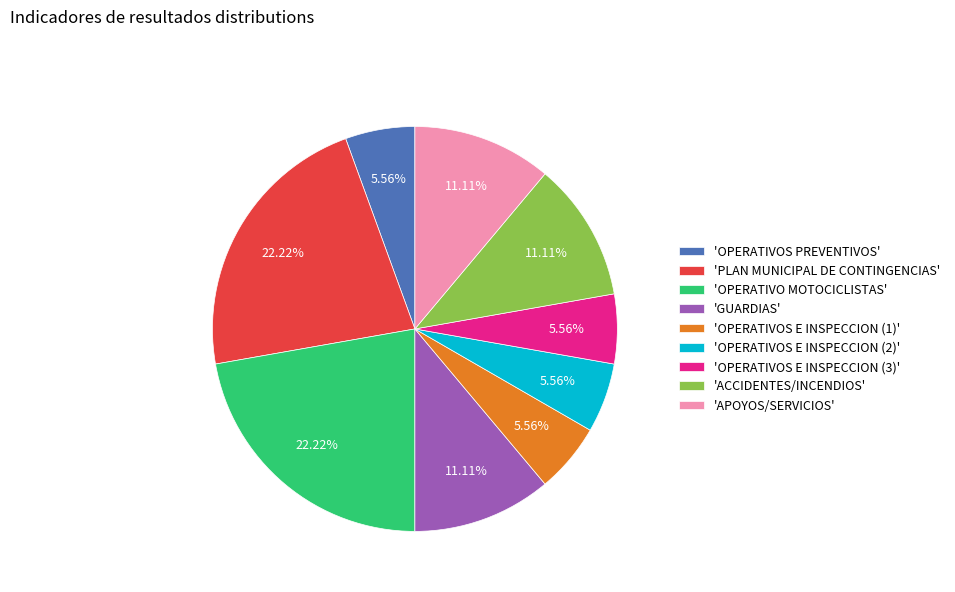

Does 'PLAN MUNICIPAL DE CONTINGENCIAS' account for over 50% of the chart?

No